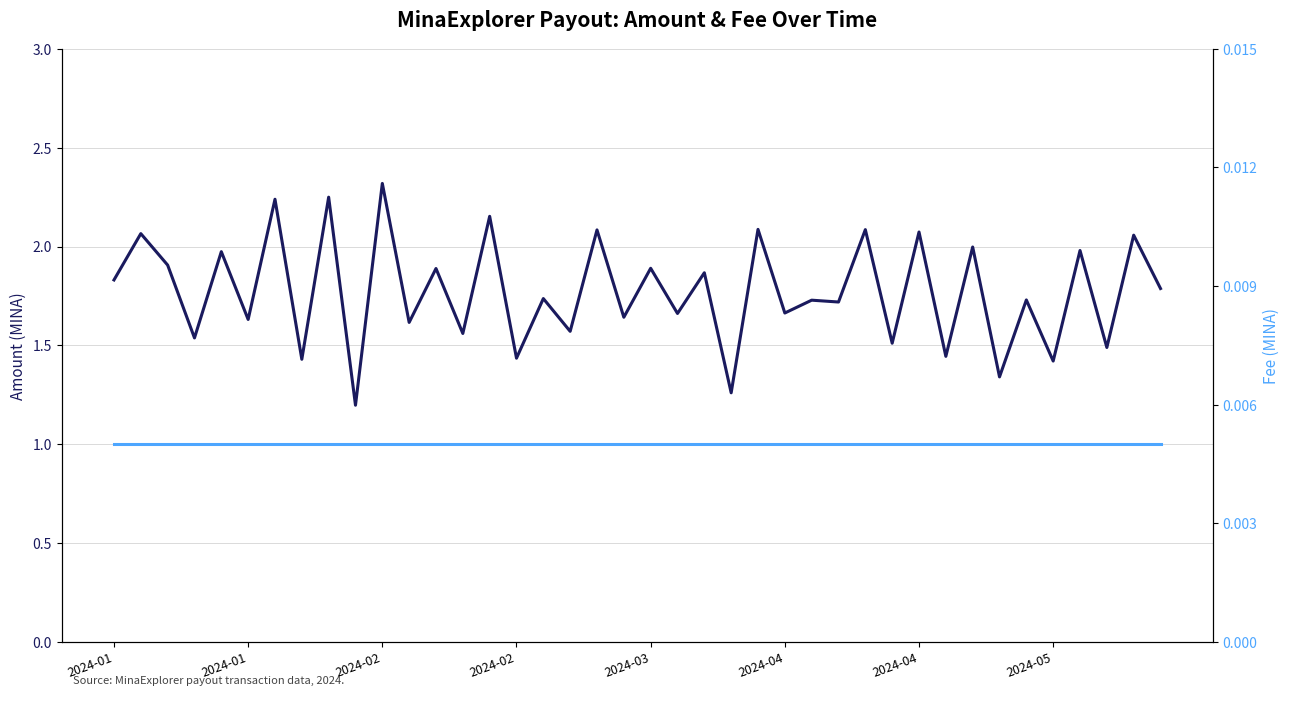

Which series has the largest range (max minus min)?

Amount (LHS)